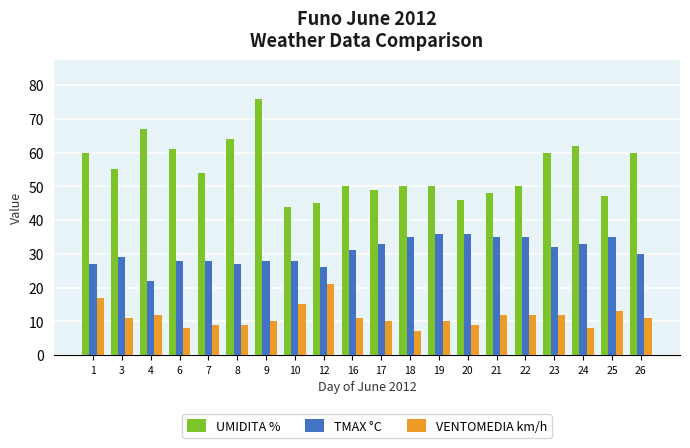

Is the value of UMIDITA % at 3 greater than the value of VENTOMEDIA km/h at 6?

Yes